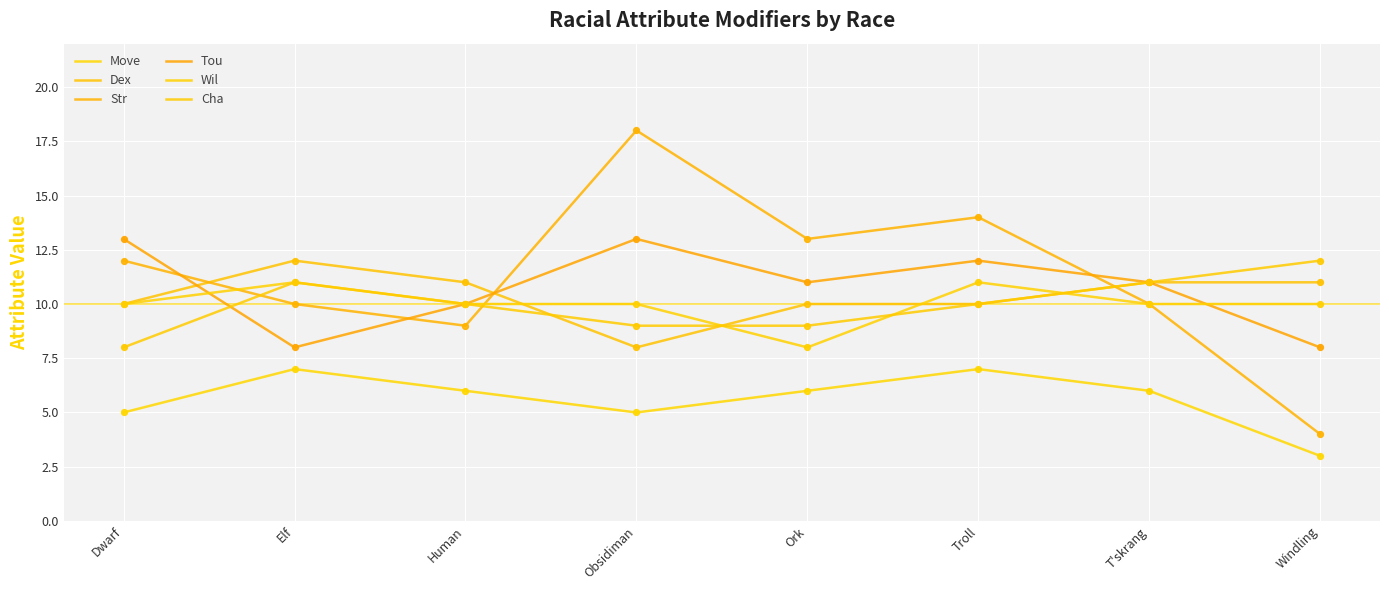

At how many categories does at least one series exceed 16?

1